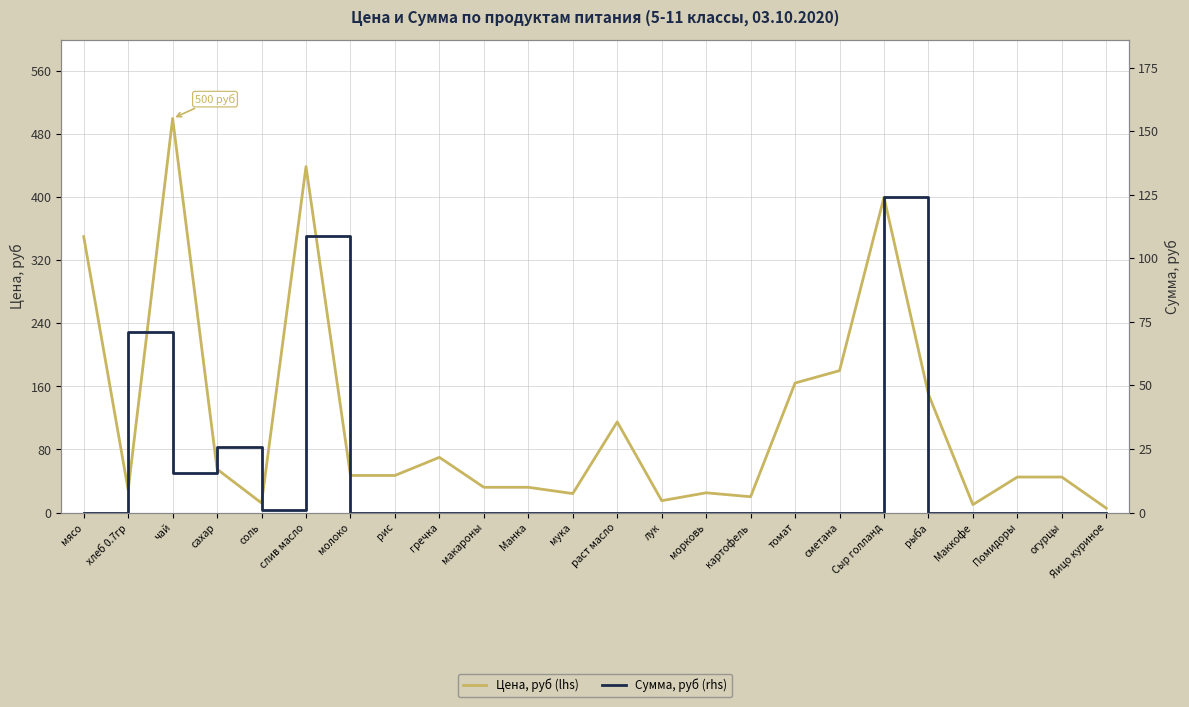

Which series ends up on top after the final intersection of Цена, руб (lhs) and Сумма, руб (rhs)?

Цена, руб (lhs)